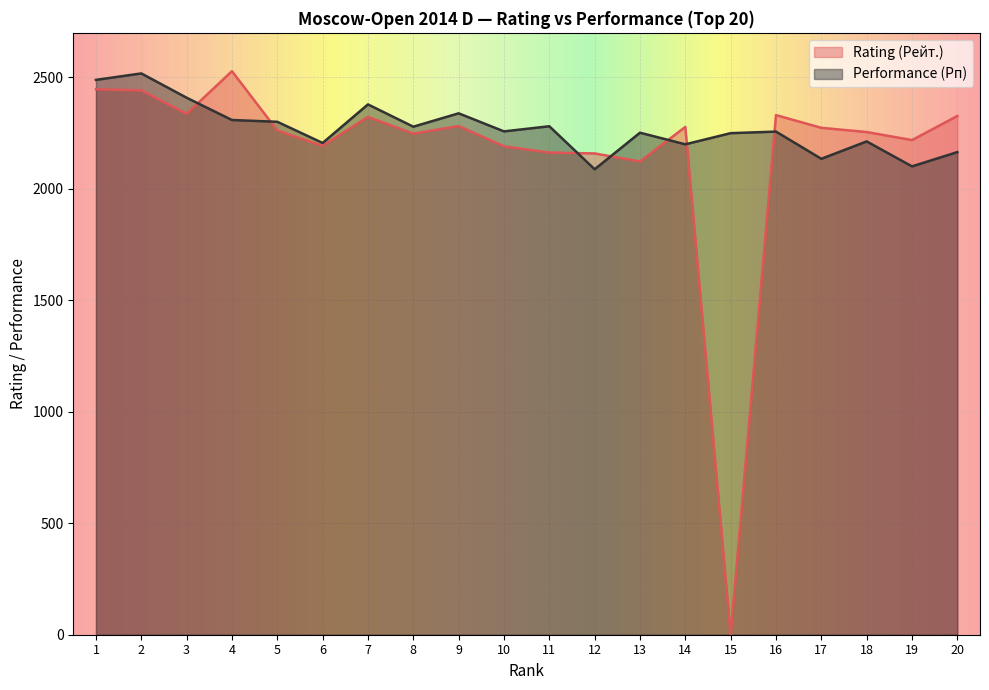

At how many categories does at least one series exceed 1835?

20